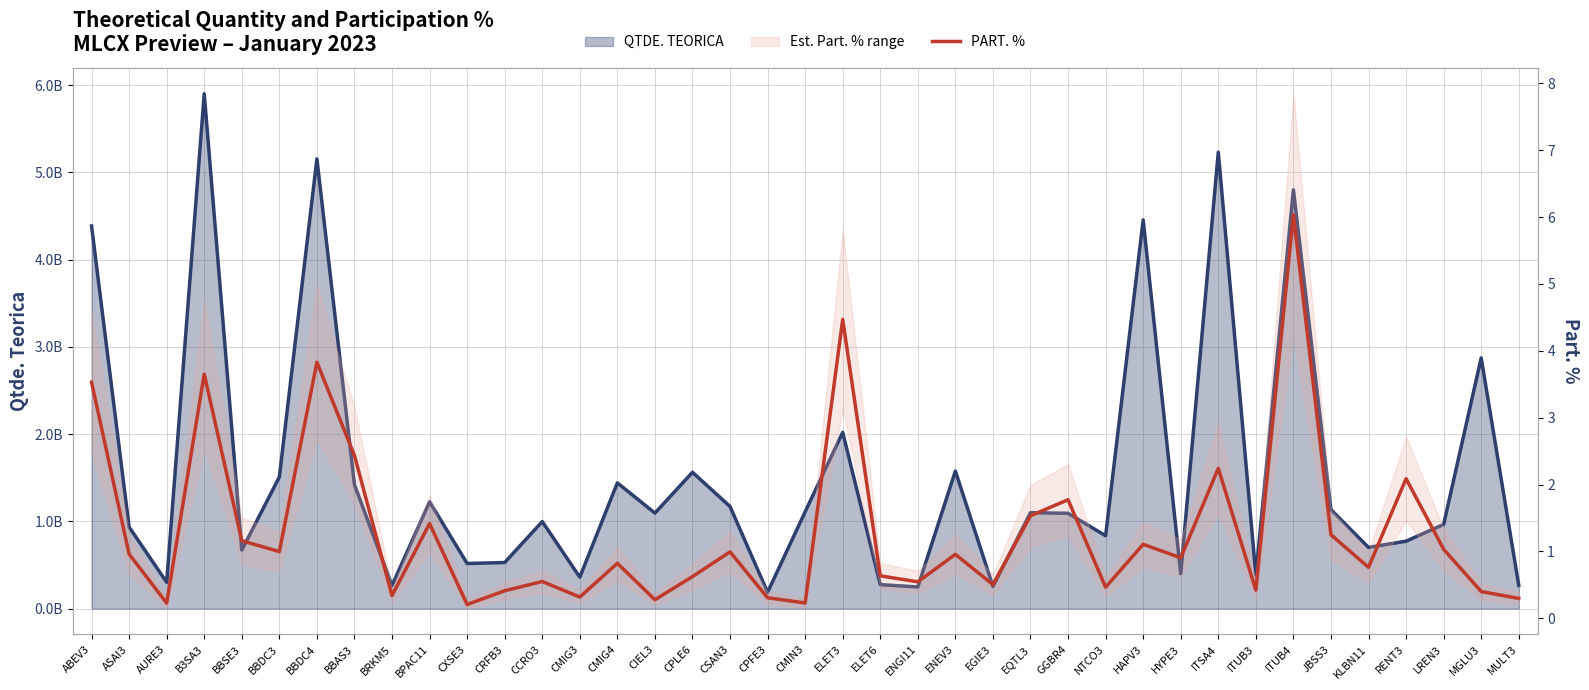

At which category does the data reach its first local peak?

B3SA3